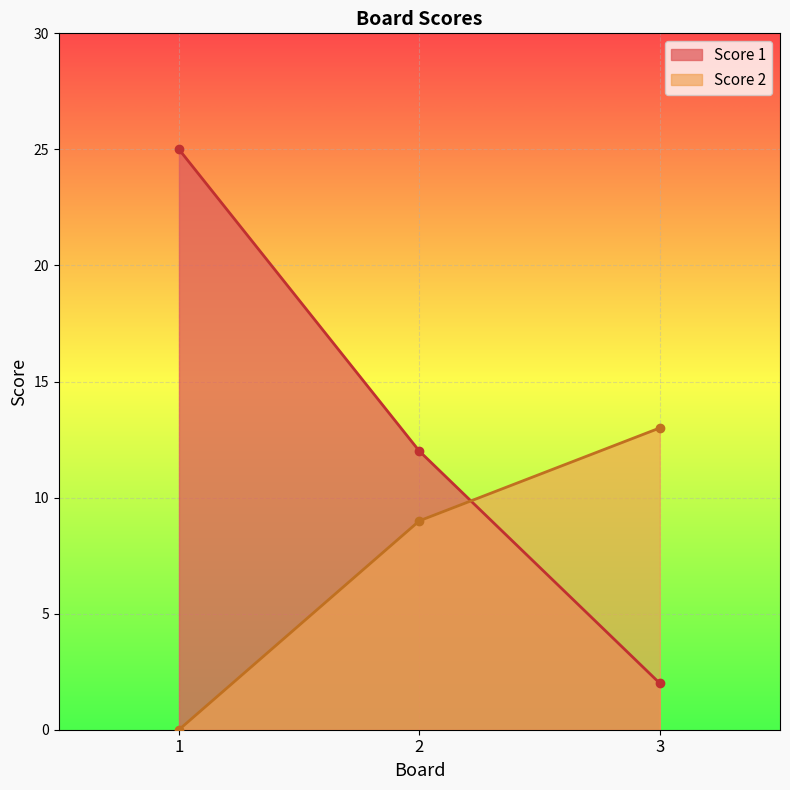

Between 3 and 2, which is larger?

2